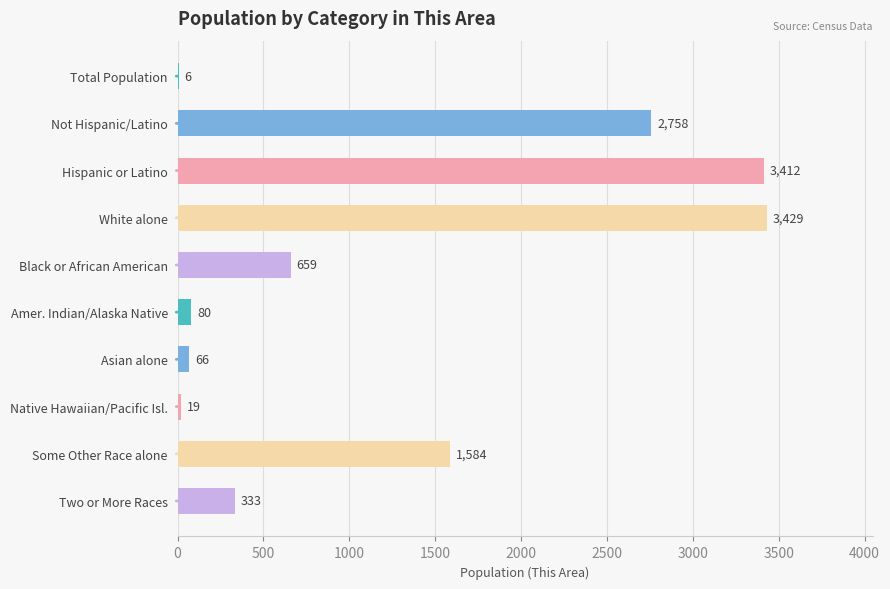

Does the chart contain stacked bars?

No